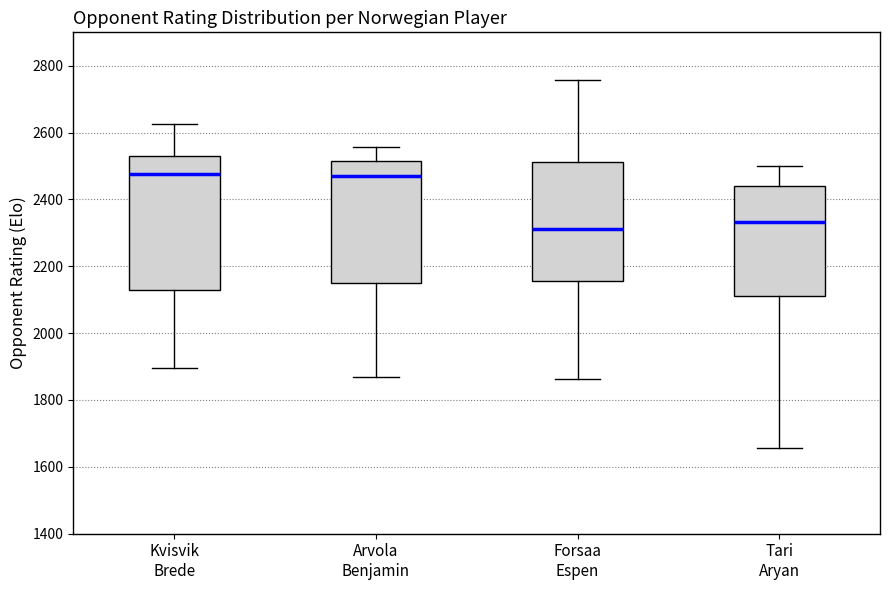

Which box has the lowest median line?

Forsaa Espen